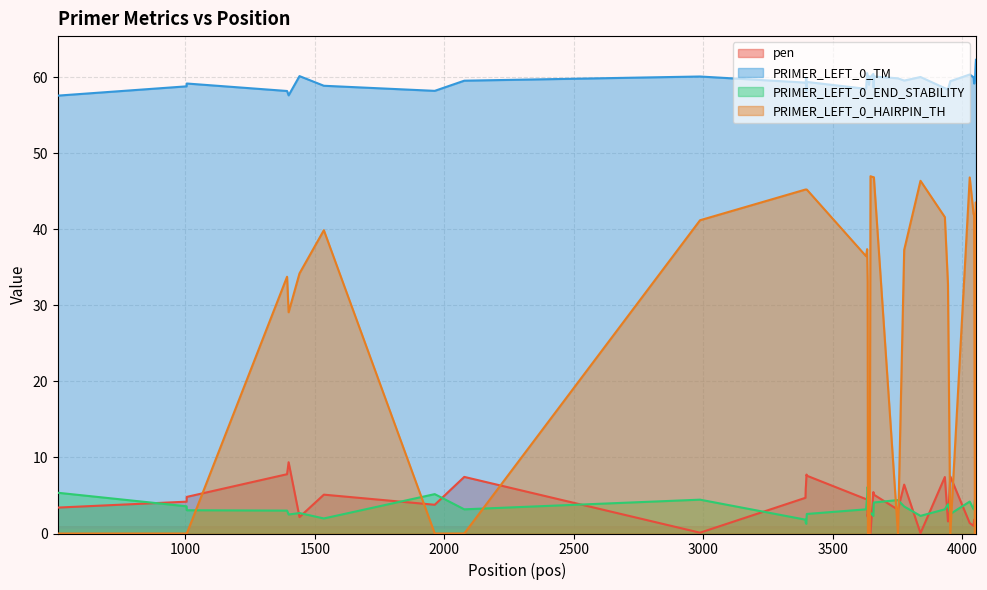

How many values in the pen series exceed 4?

21